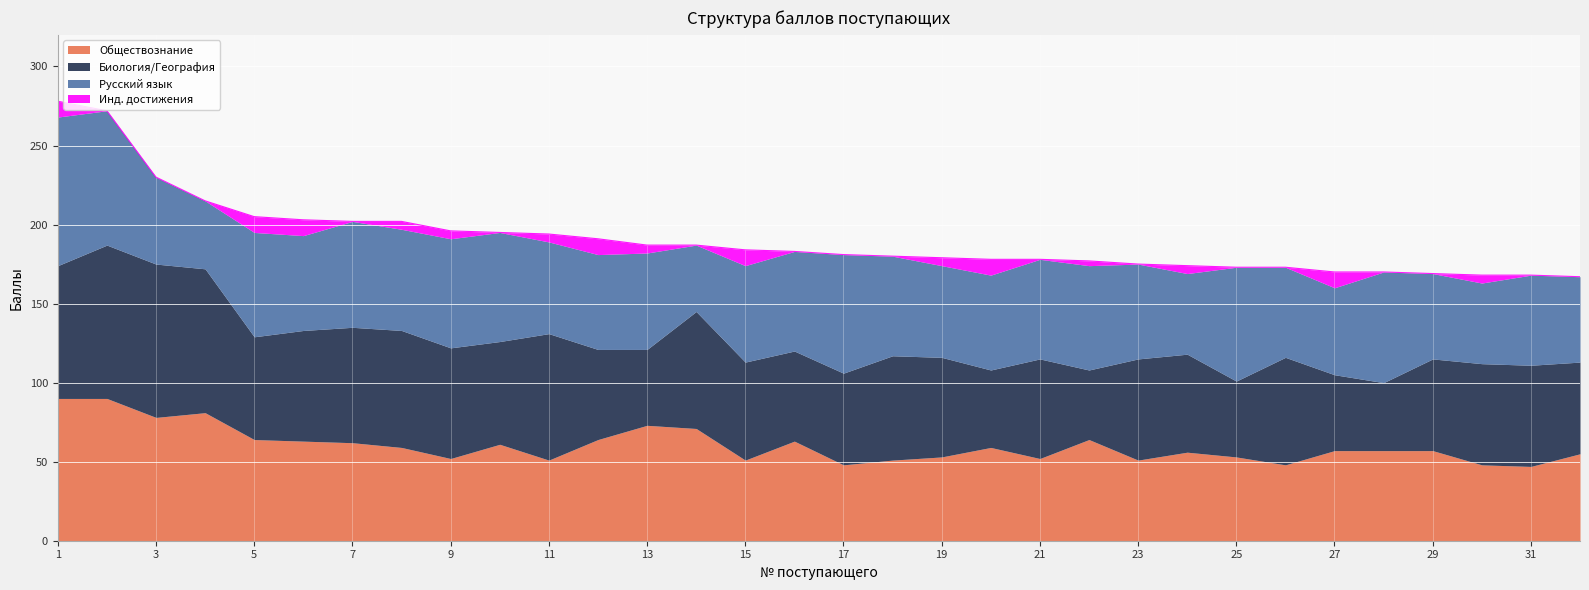

True or false: Инд. достижения has a value of -6 at 26.

False